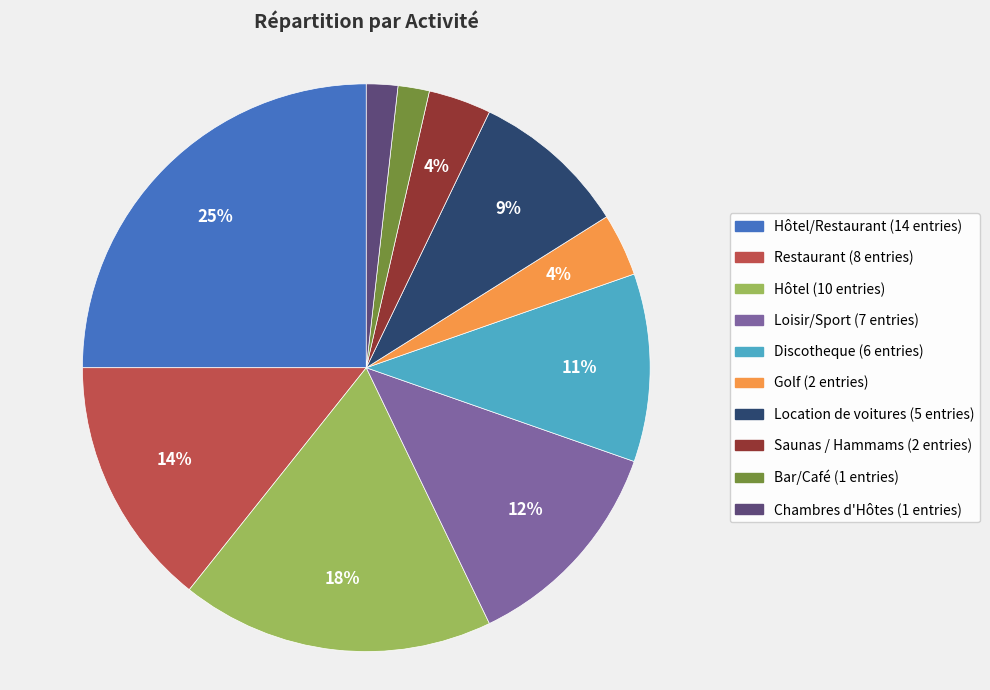

To the nearest percent, what is the difference between the largest and smallest slice percentages?

23%